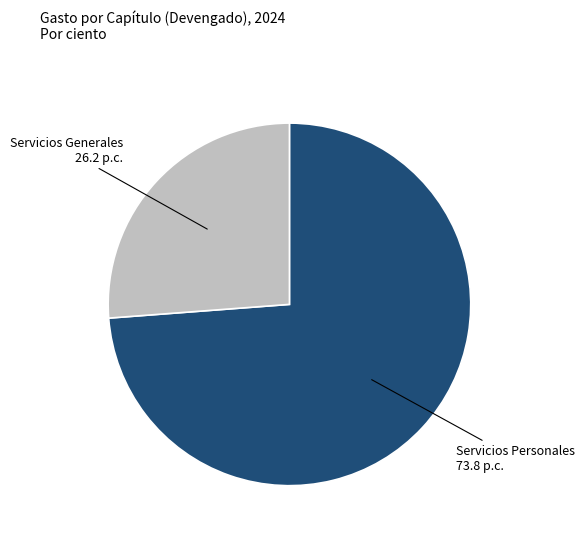

Do Servicios Generales and Servicios Personales together represent more than half of the pie?

Yes